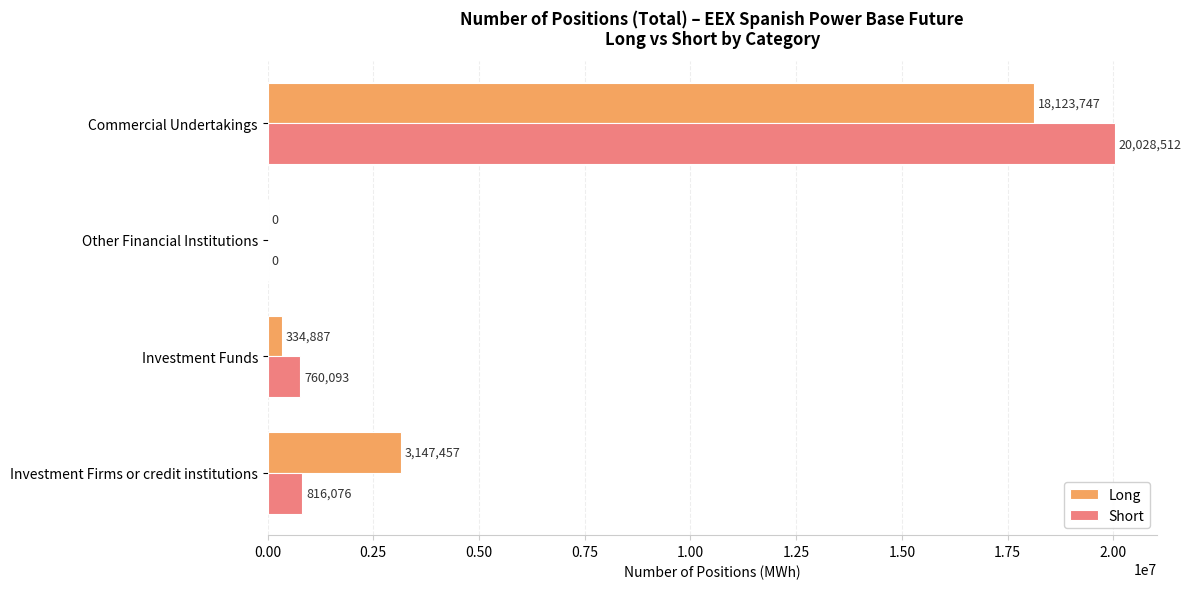

Which series has the largest range (max minus min)?

Short